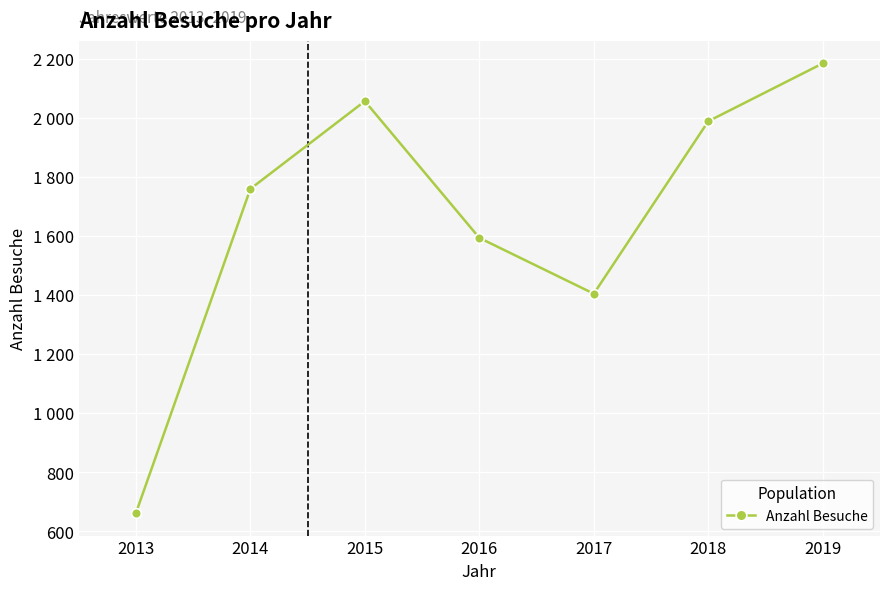

How many interior local peaks (higher than both neighbors) does the data have?

1